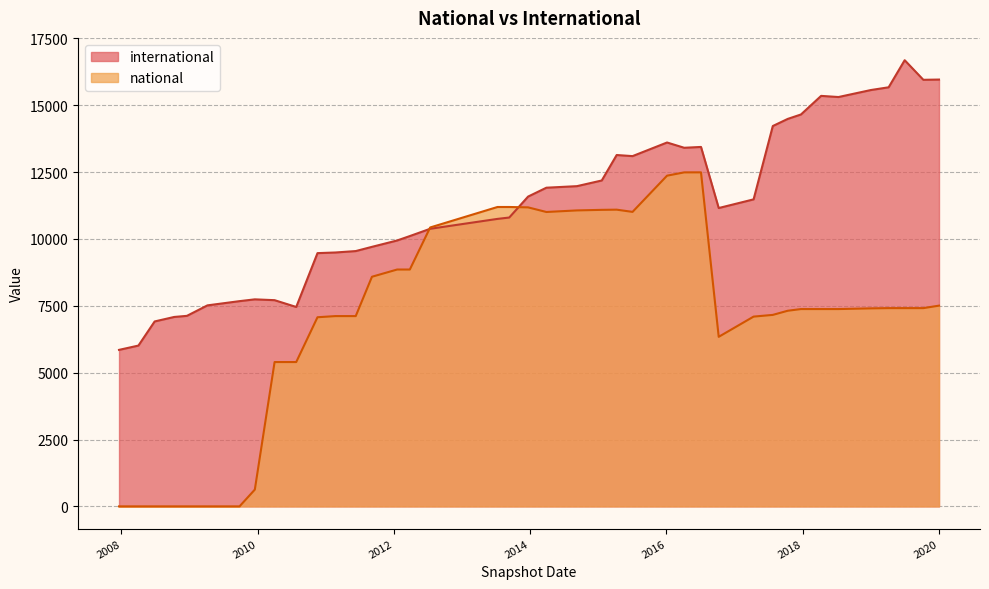

Which series has the largest total across all categories?

international